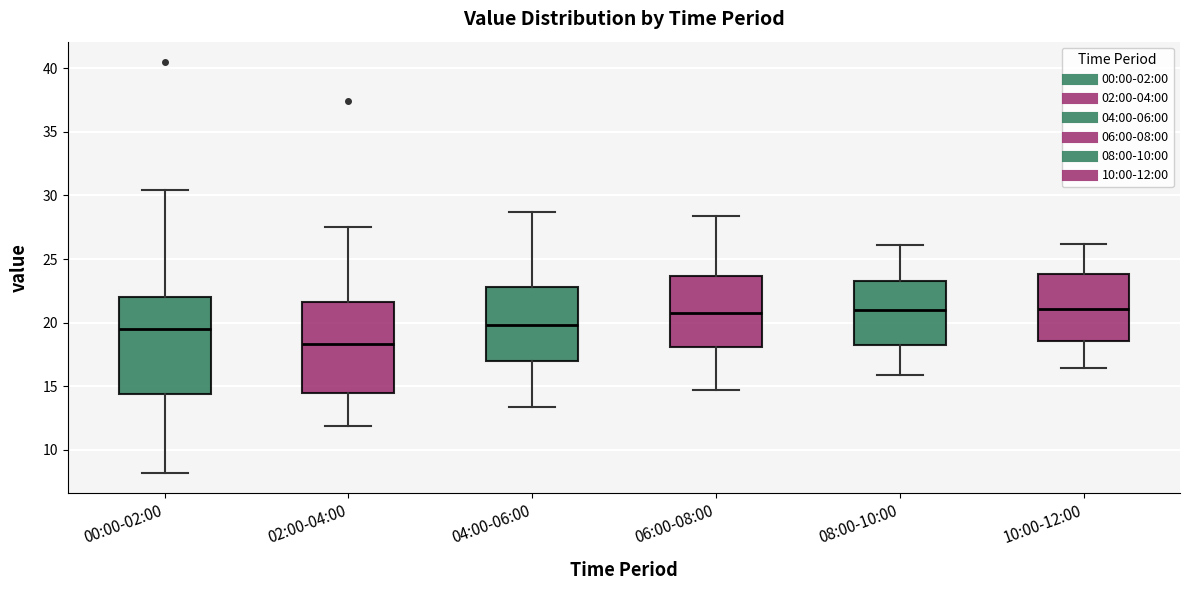

Reading left to right, transcribe this box plot: for each box, give where its median line is, the range the box spans, and where its two whiskers end, as read against the y-axis. The values are not printed on the chart, so give them approximately, as read against the axis.

00:00-02:00: median 19.5, box 14.5 to 22.0, whiskers 8.0 to 30.5
02:00-04:00: median 18.5, box 14.5 to 21.5, whiskers 12.0 to 27.5
04:00-06:00: median 20.0, box 17.0 to 23.0, whiskers 13.5 to 28.5
06:00-08:00: median 21.0, box 18.0 to 23.5, whiskers 14.5 to 28.5
08:00-10:00: median 21.0, box 18.5 to 23.5, whiskers 16.0 to 26.0
10:00-12:00: median 21.0, box 18.5 to 24.0, whiskers 16.5 to 26.0